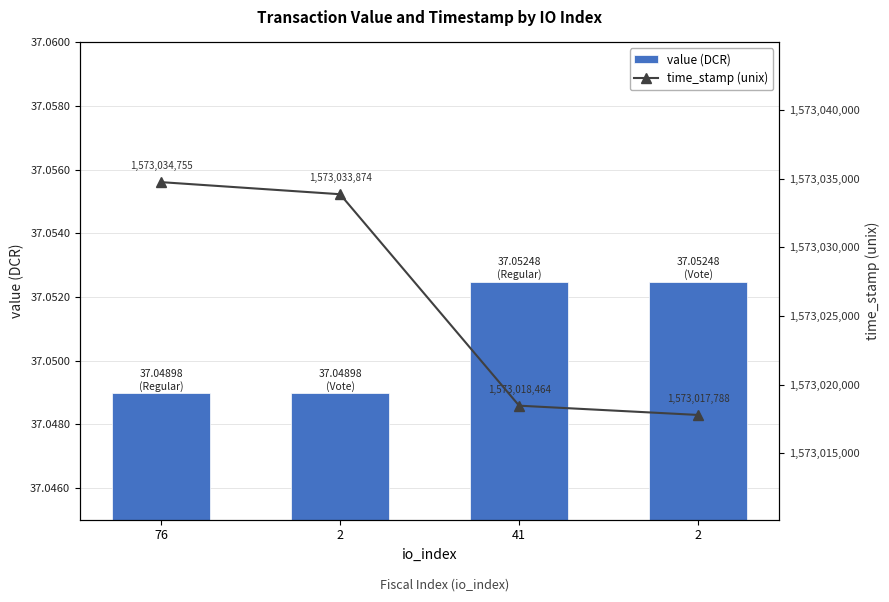

What is the approximate value of value (DCR) at 2?

37.1